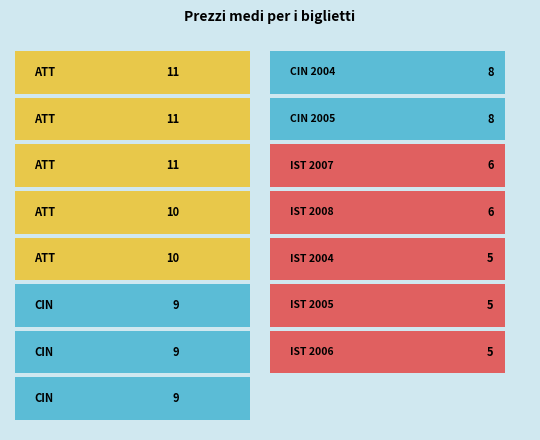

Where is Istituti d'arte nearest to the value 5?

2004